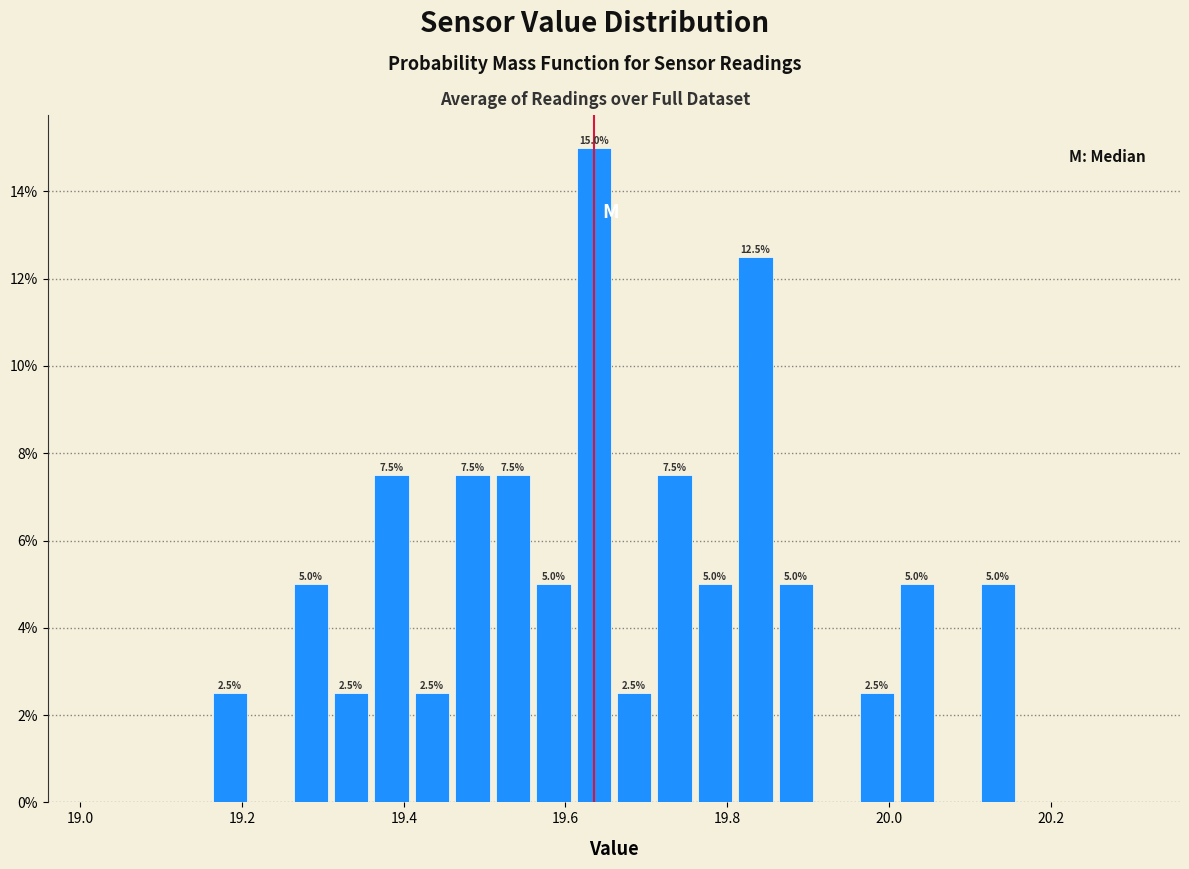

Read against the x-axis, roughly where is the centre of the tallest bar?

19.64